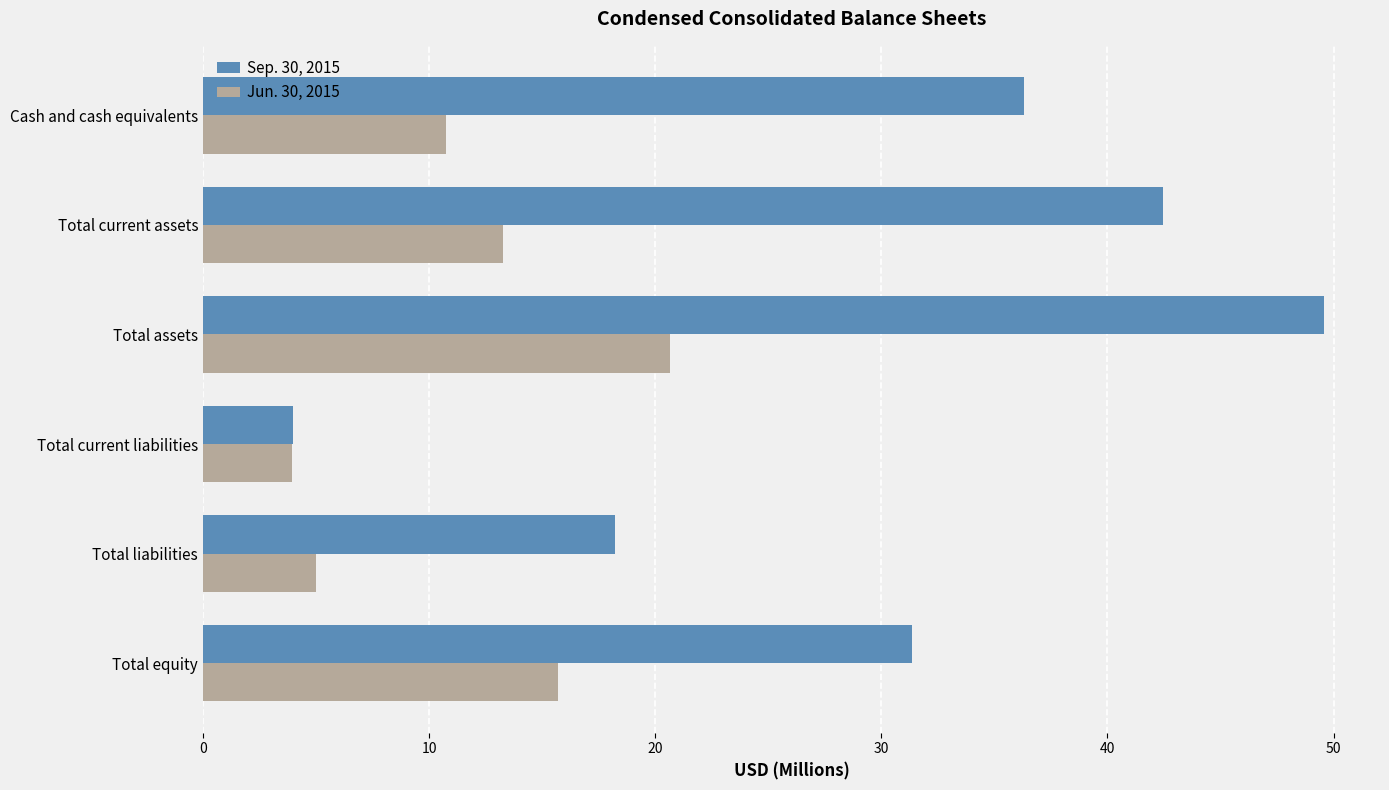

What is the minimum value shown in the chart?

3.9